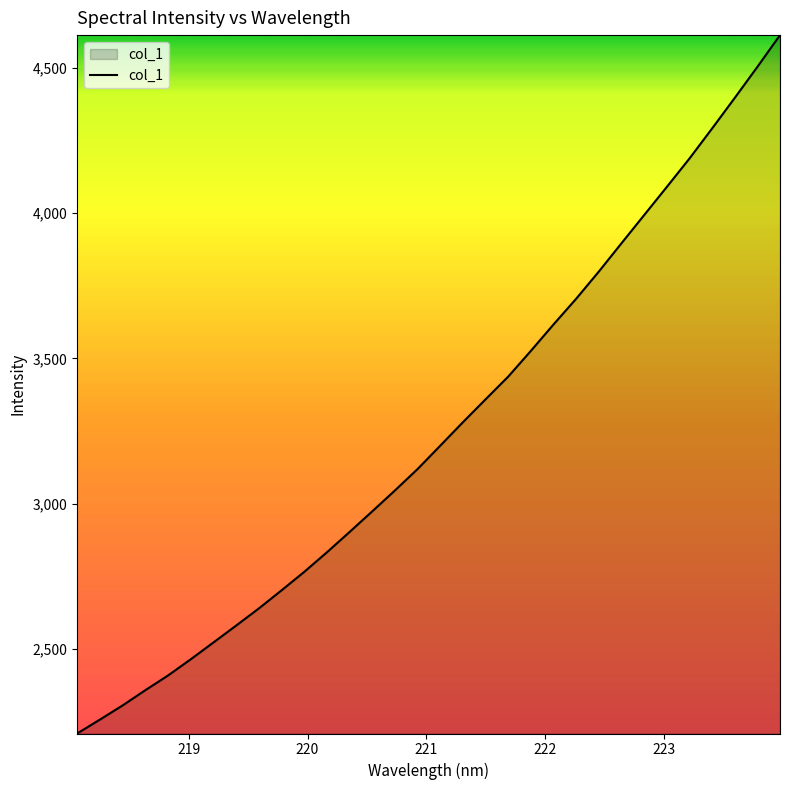

What is the smallest value displayed?

2209.6